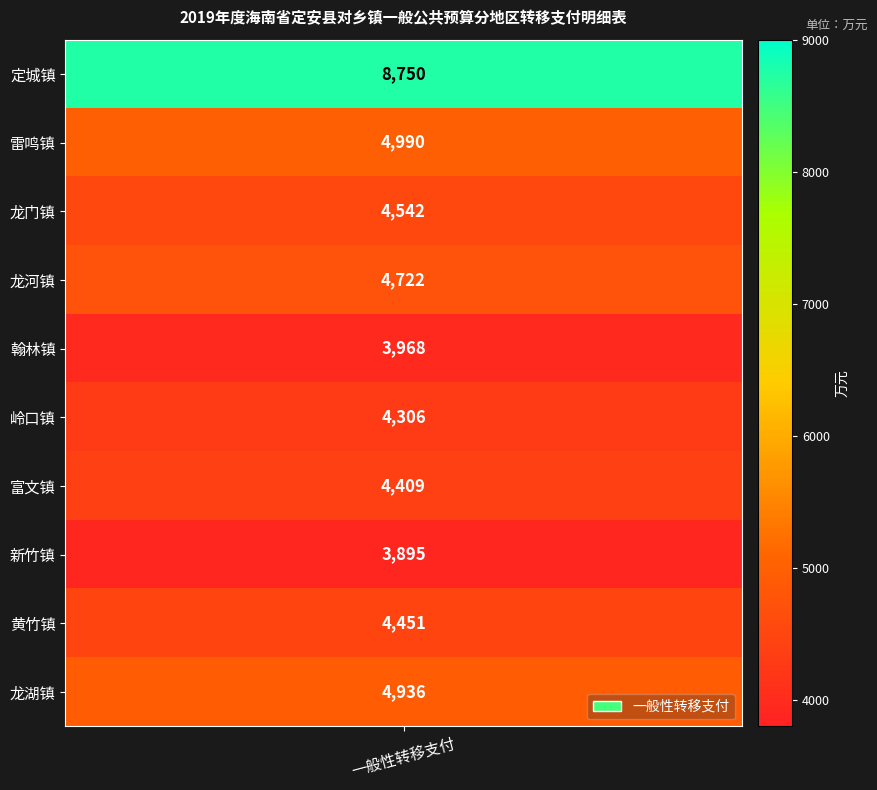

The chart shows a value of 4990 at 雷鸣镇. True or false?

True